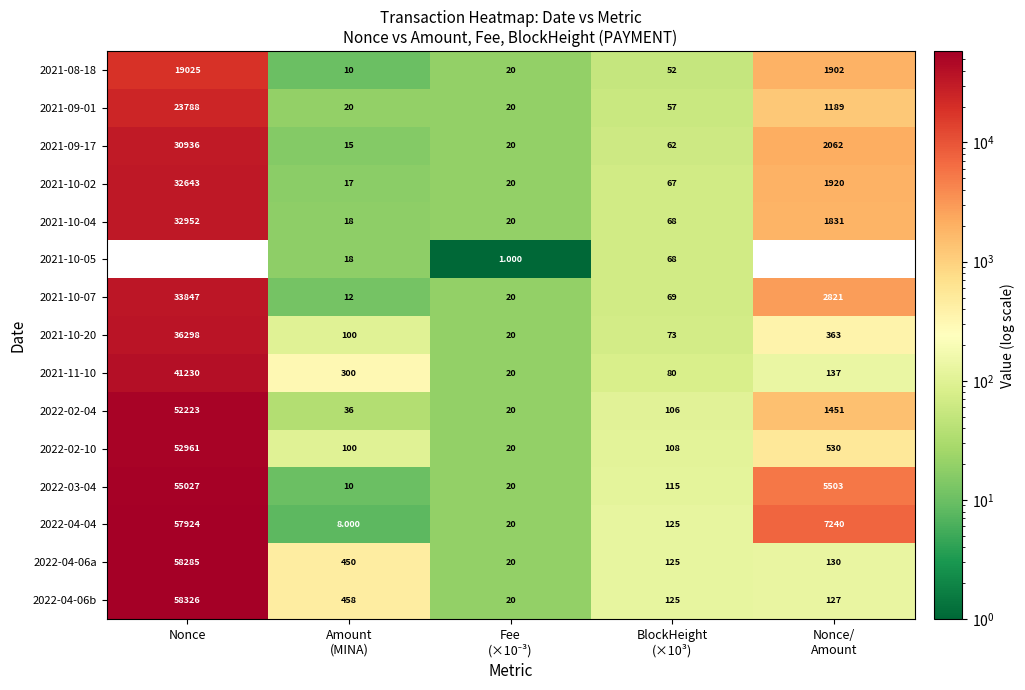

How many data points in 2021-11-10 are less than 137?

2